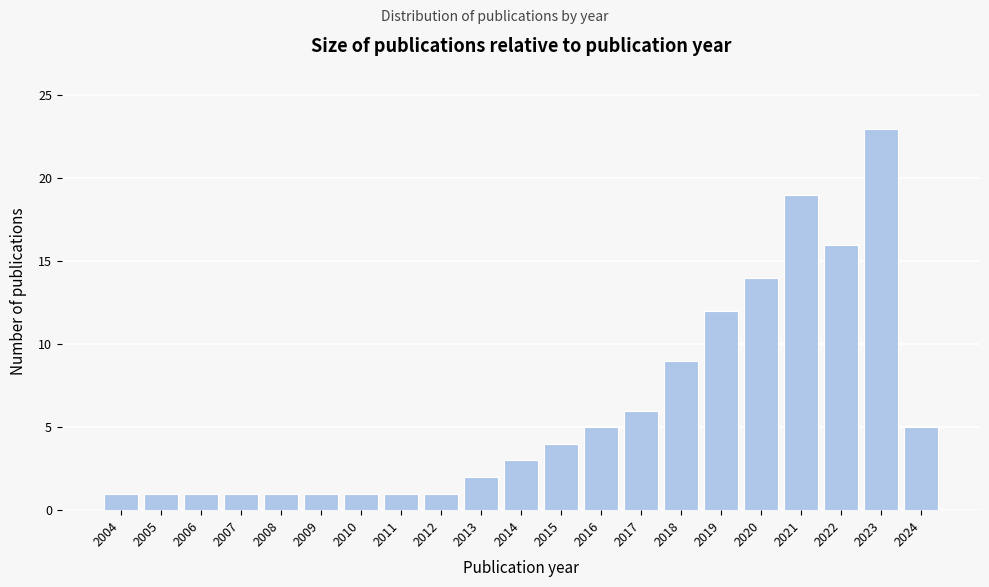

Reading left to right, extract all data points from this chart.

1	1	1	1	1	1	1	1	1	2	3	4	5	6	9	12	14	19	16	23	5